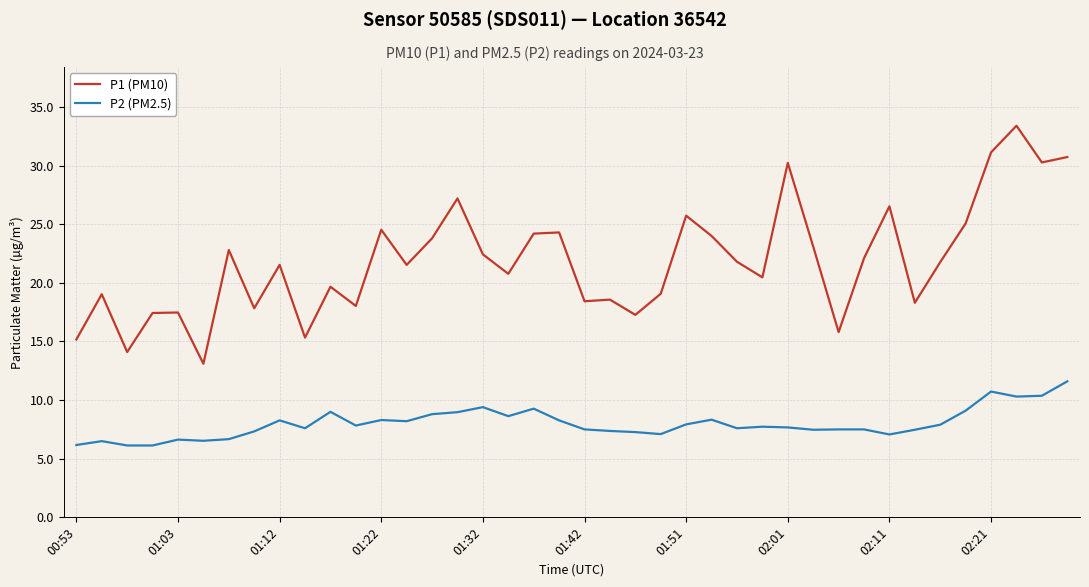

What are all the series names shown in the legend?

P1 (PM10), P2 (PM2.5)